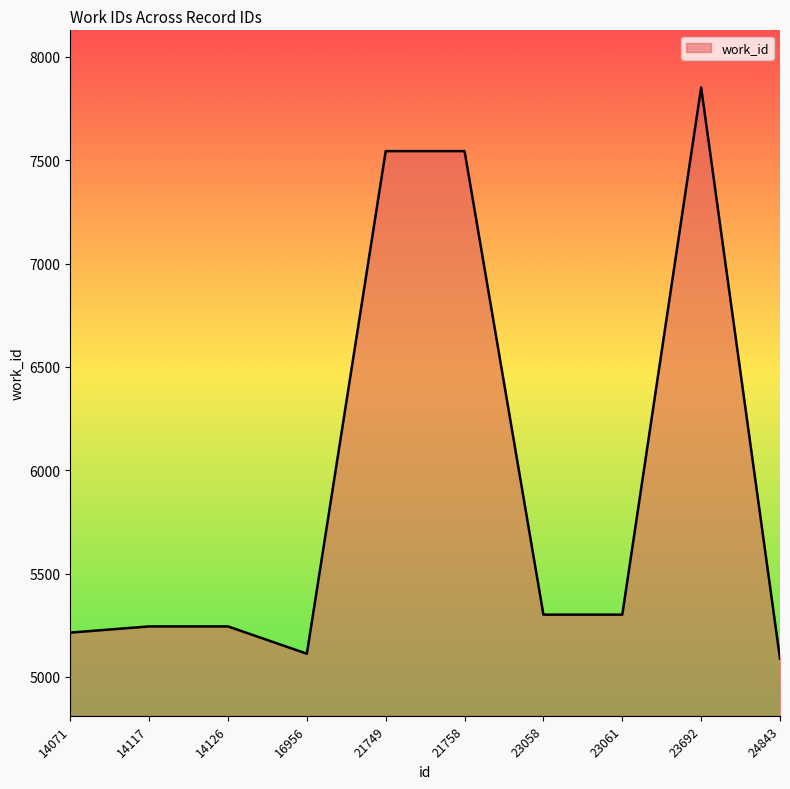

What is the difference between the values at 23061 and 16956?

189